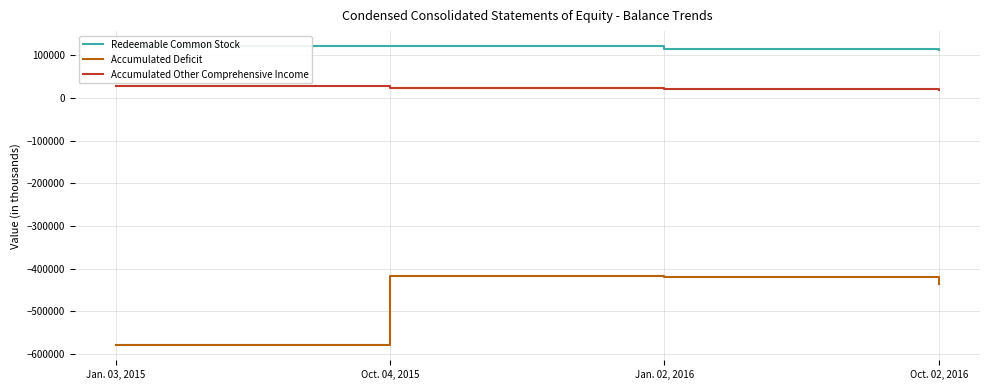

What is the minimum value for Accumulated Deficit?

-579136